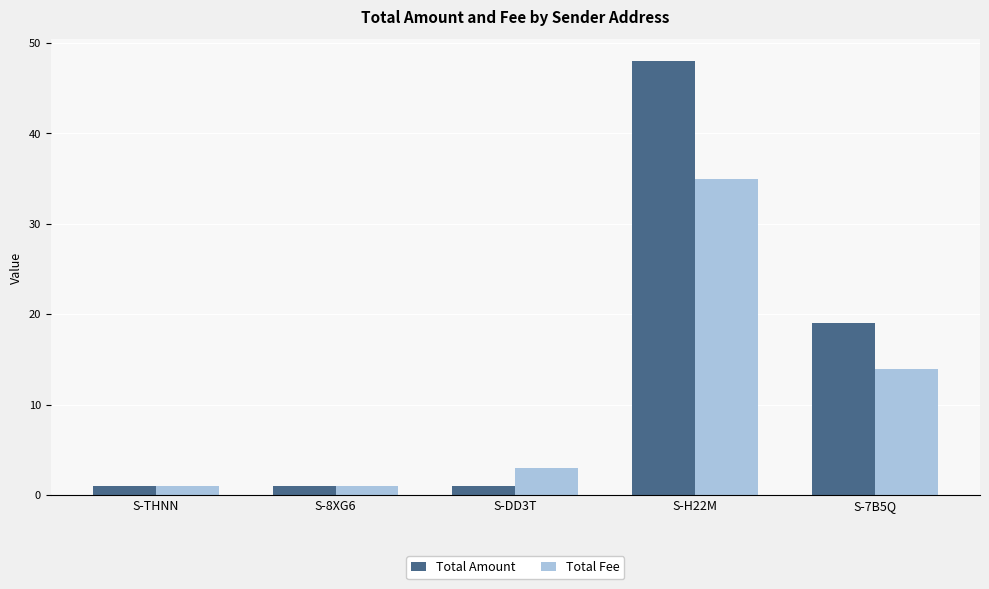

What are all the series names shown in the legend?

Total Amount, Total Fee